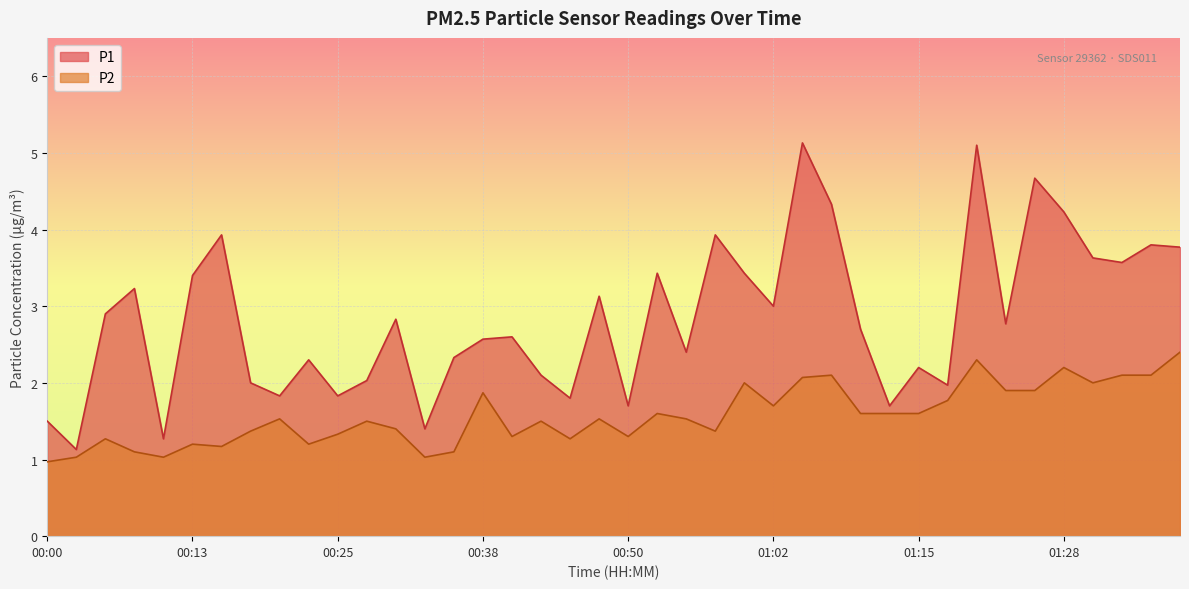

At which label does P2 reach its minimum?

00:00